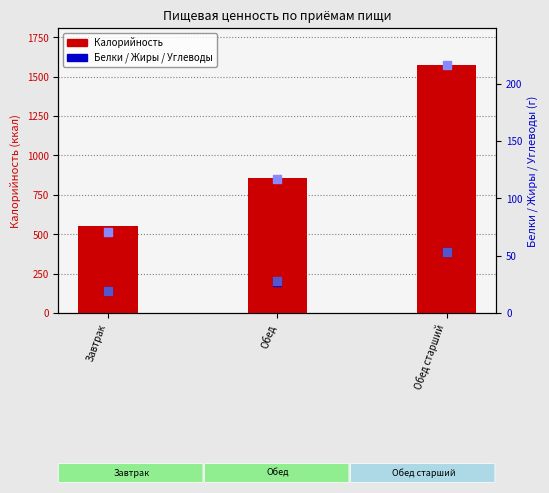

Which series reaches the maximum Y coordinate?

Калорийность